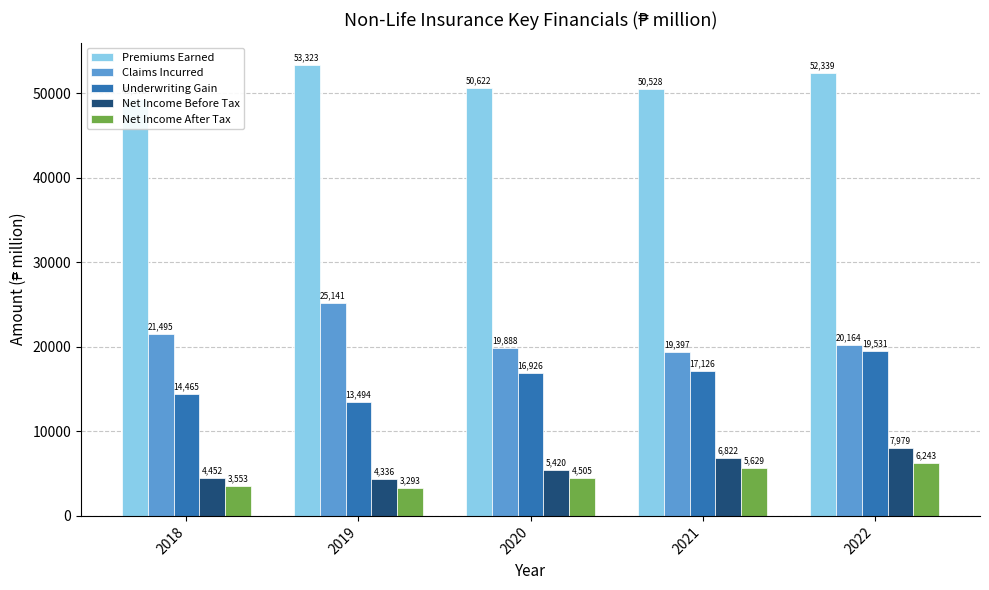

What is the lowest value of the Net Income Before Tax series?

4336.2